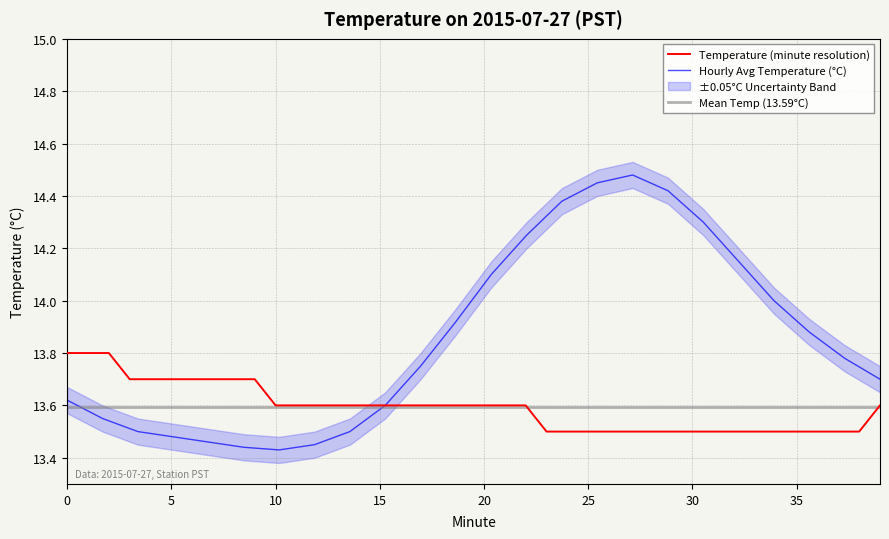

Does the chart display data point markers on the line(s)?

No